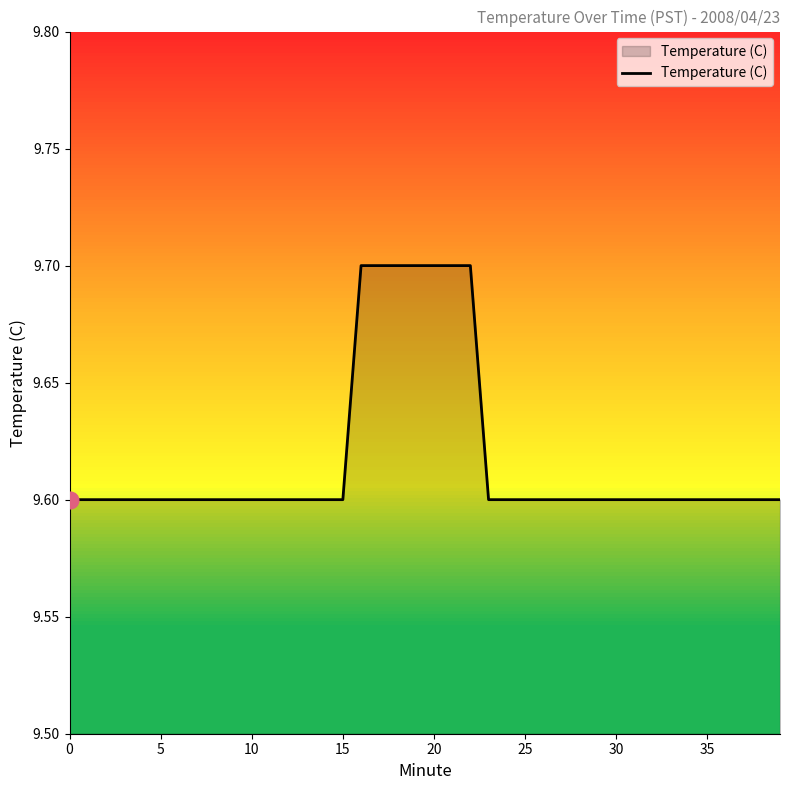

Reading left to right, what are all the values shown in this chart?

9.6	9.6	9.6	9.6	9.6	9.6	9.6	9.6	9.6	9.6	9.6	9.6	9.6	9.6	9.6	9.6	9.7	9.7	9.7	9.7	9.7	9.7	9.7	9.6	9.6	9.6	9.6	9.6	9.6	9.6	9.6	9.6	9.6	9.6	9.6	9.6	9.6	9.6	9.6	9.6